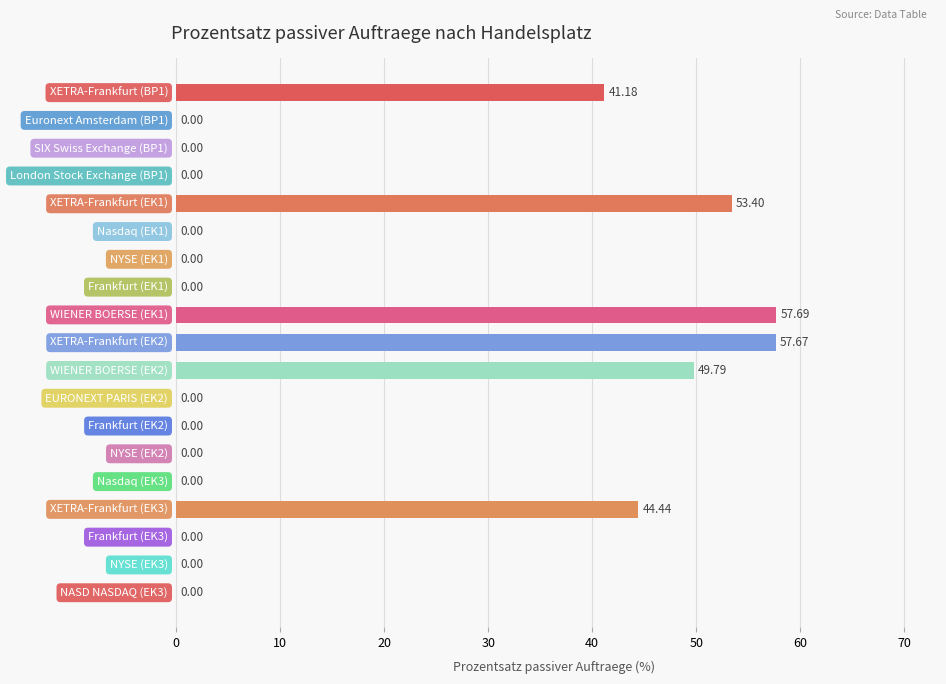

What is the sum of all values?

304.2